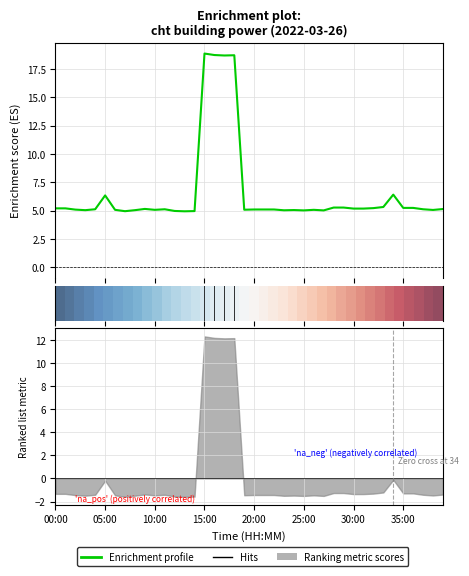

Reading left to right, extract all data points from this chart.

00:00=5.2	01:00=5.2	02:00=5.1	03:00=5.0	04:00=5.1	05:00=6.3	06:00=5.1	07:00=5.0	08:00=5.0	09:00=5.2	10:00=5.1	11:00=5.1	12:00=5.0	13:00=5.0	14:00=5.0	15:00=18.9	16:00=18.7	17:00=18.7	18:00=18.7	19:00=5.1	20:00=5.1	21:00=5.1	22:00=5.1	23:00=5.0	24:00=5.1	25:00=5.0	26:00=5.1	27:00=5.0	28:00=5.3	29:00=5.3	30:00=5.2	31:00=5.2	32:00=5.2	33:00=5.3	34:00=6.4	35:00=5.2	36:00=5.2	37:00=5.1	38:00=5.1	39:00=5.2